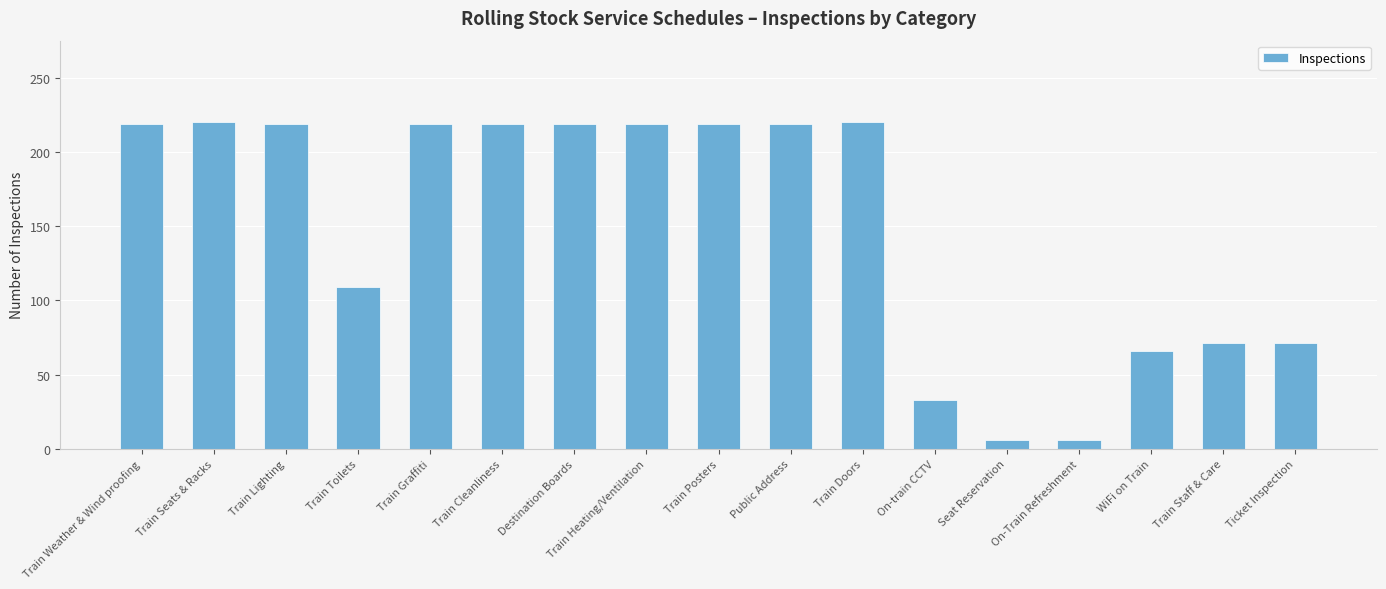

What is the difference between the maximum and minimum values?

214